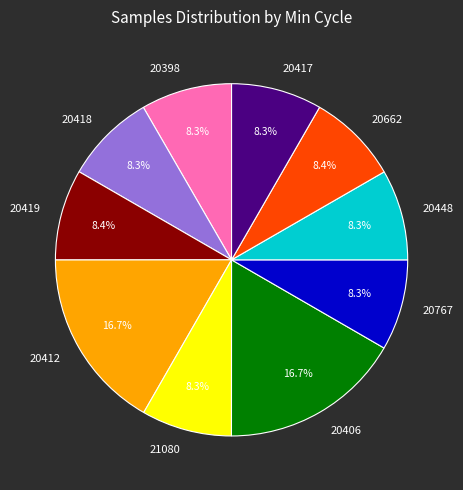

Combined, do 20406 and 20417 account for over 50%?

No